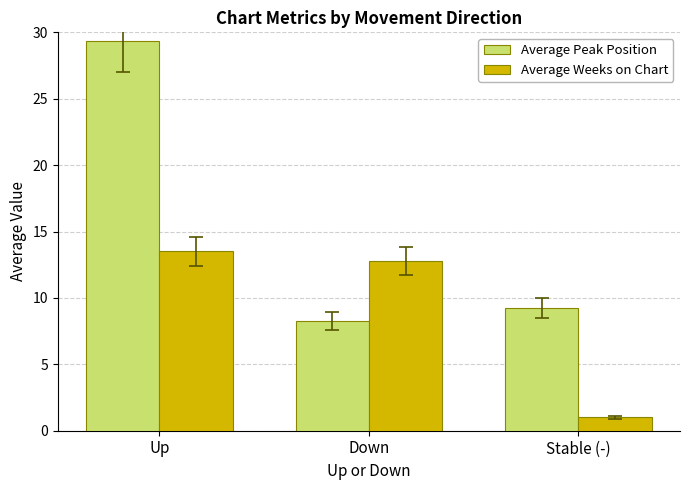

Is it true that Average Weeks on Chart equals 13.5 at Up?

True